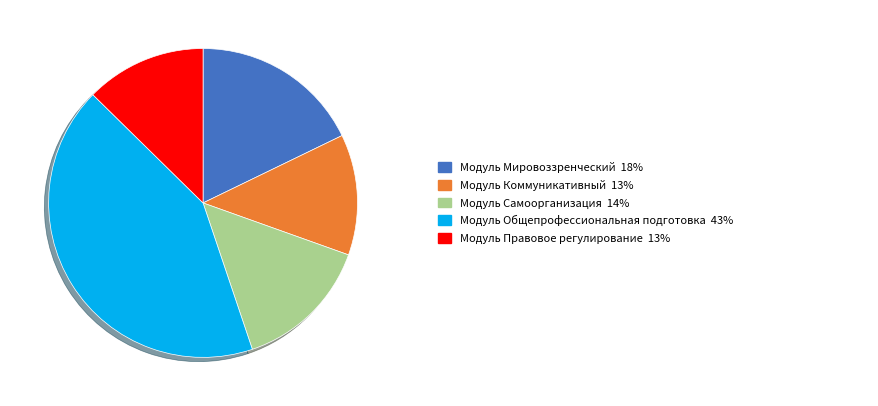

Is there a majority slice in this chart?

No